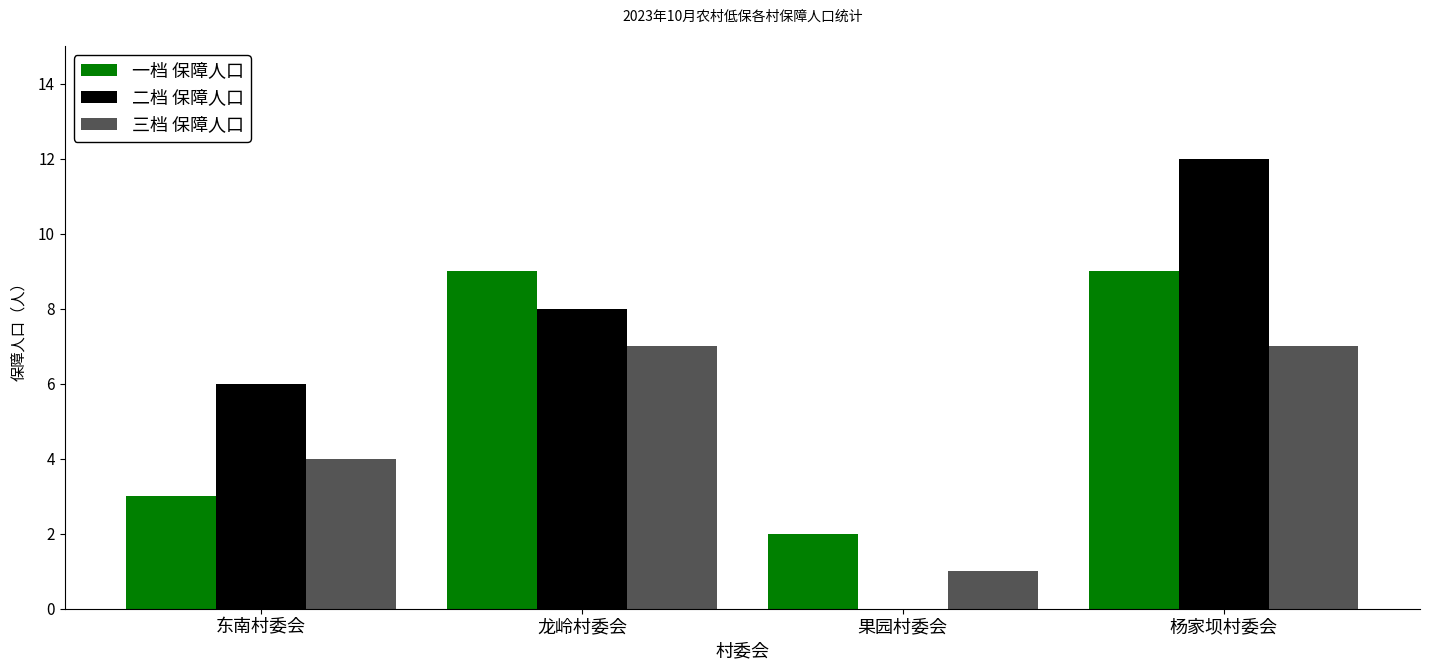

Between 果园村委会 and 杨家坝村委会, which series saw the biggest shift?

二档 保障人口